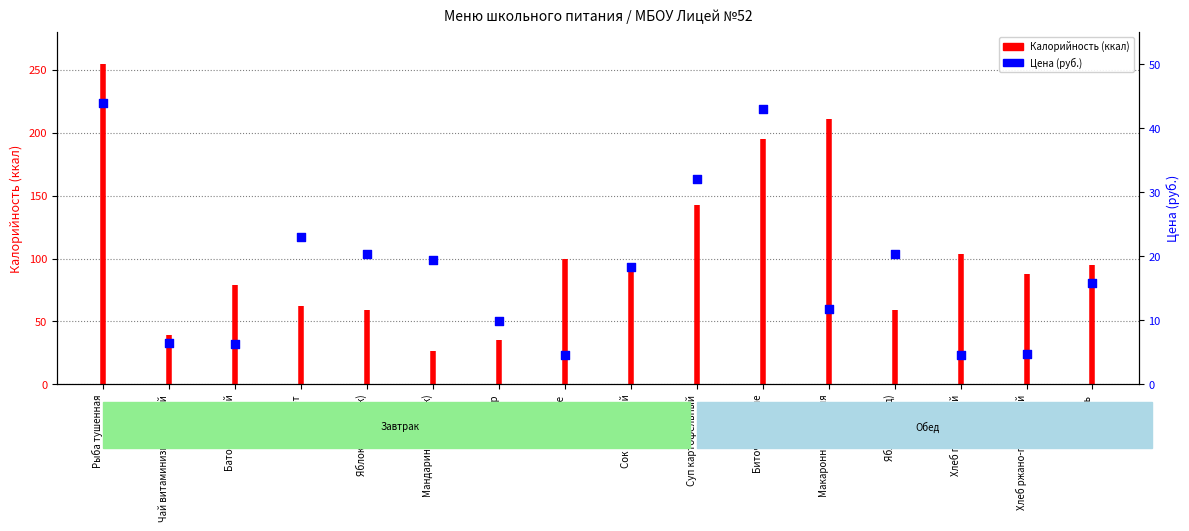

Which has a higher value, Суп картофельный or Макаронные изделия?

Суп картофельный